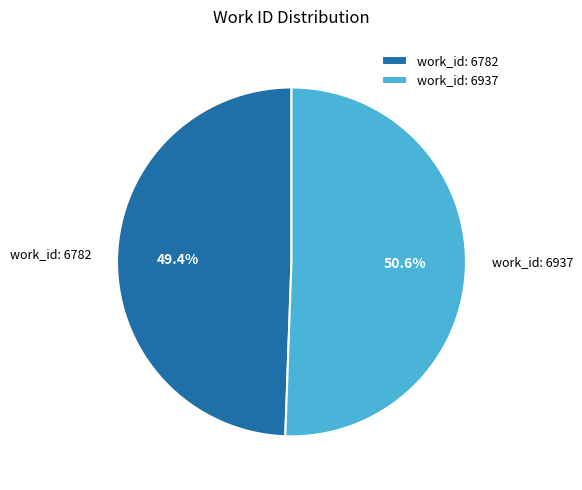

Which slice is the largest?

work_id: 6937